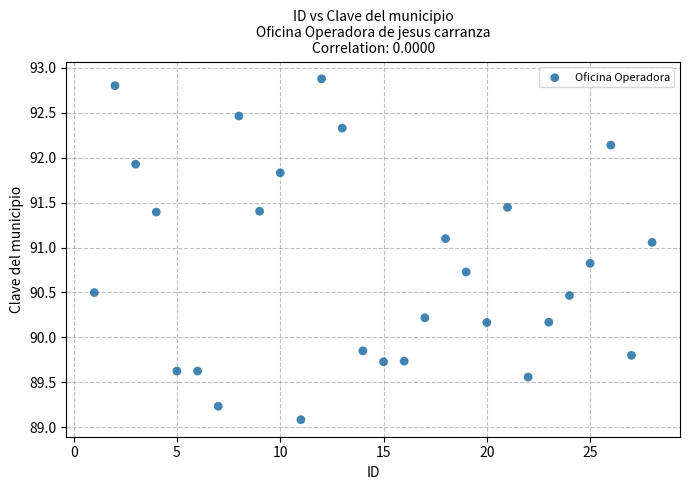

What is the range of X values (max minus min)?

27.0